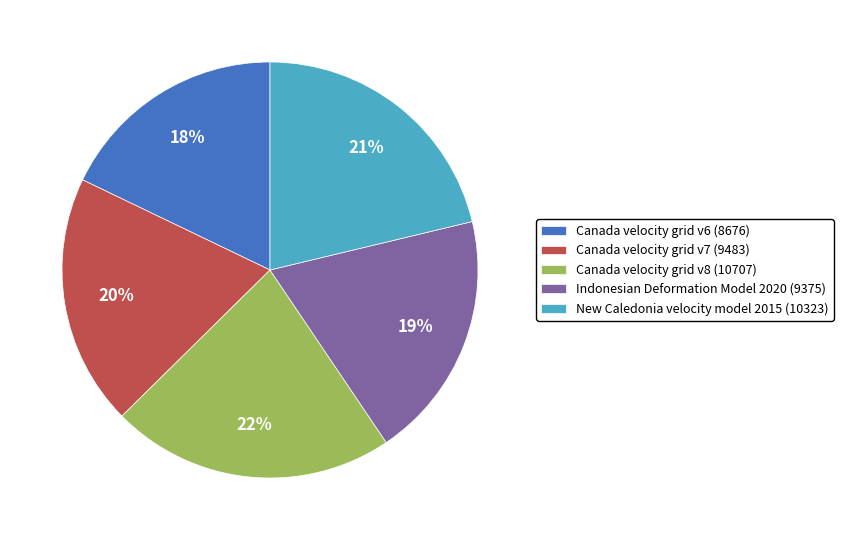

Is the sum of Canada velocity grid v8 (10707) and Canada velocity grid v7 (9483) greater than half?

No